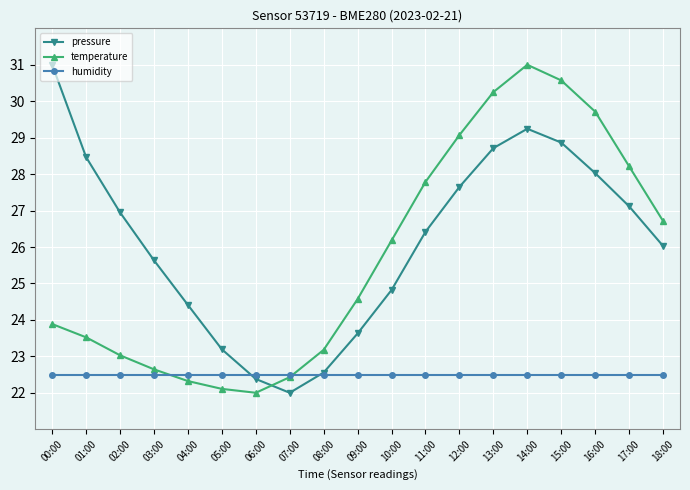

What is the average value of the temperature series?

25.7